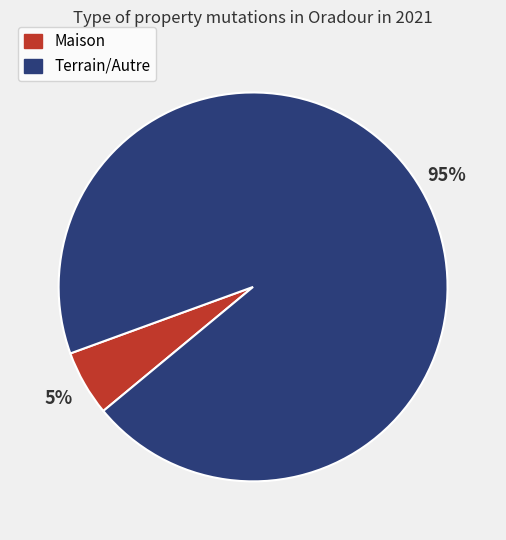

Is there any slice that represents more than half of the pie?

Yes